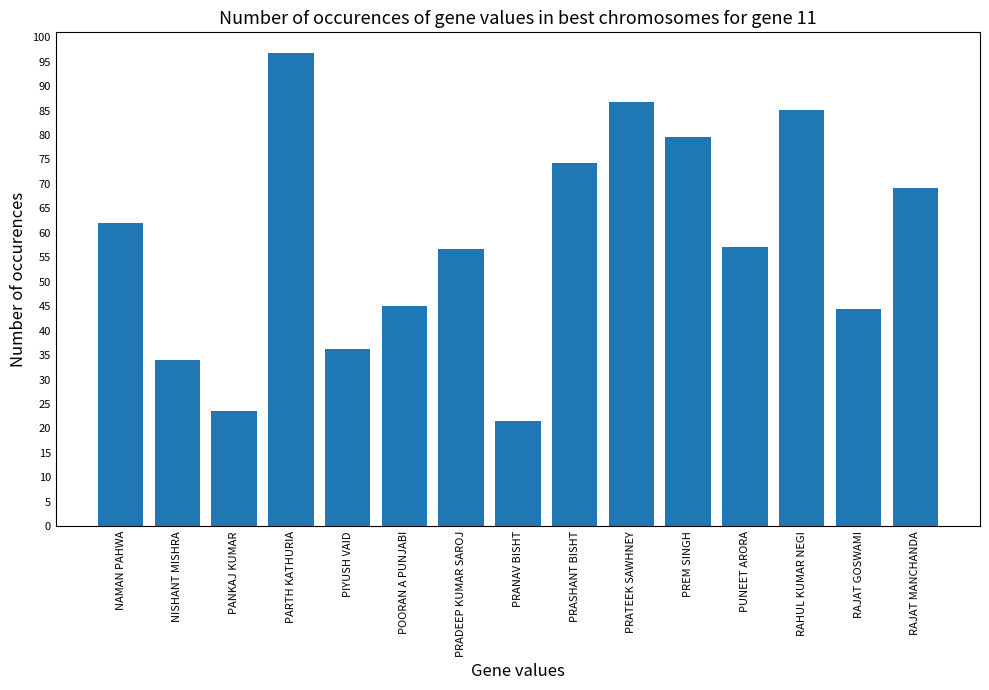

True or false: the data shows 62.1 at NAMAN PAHWA.

True